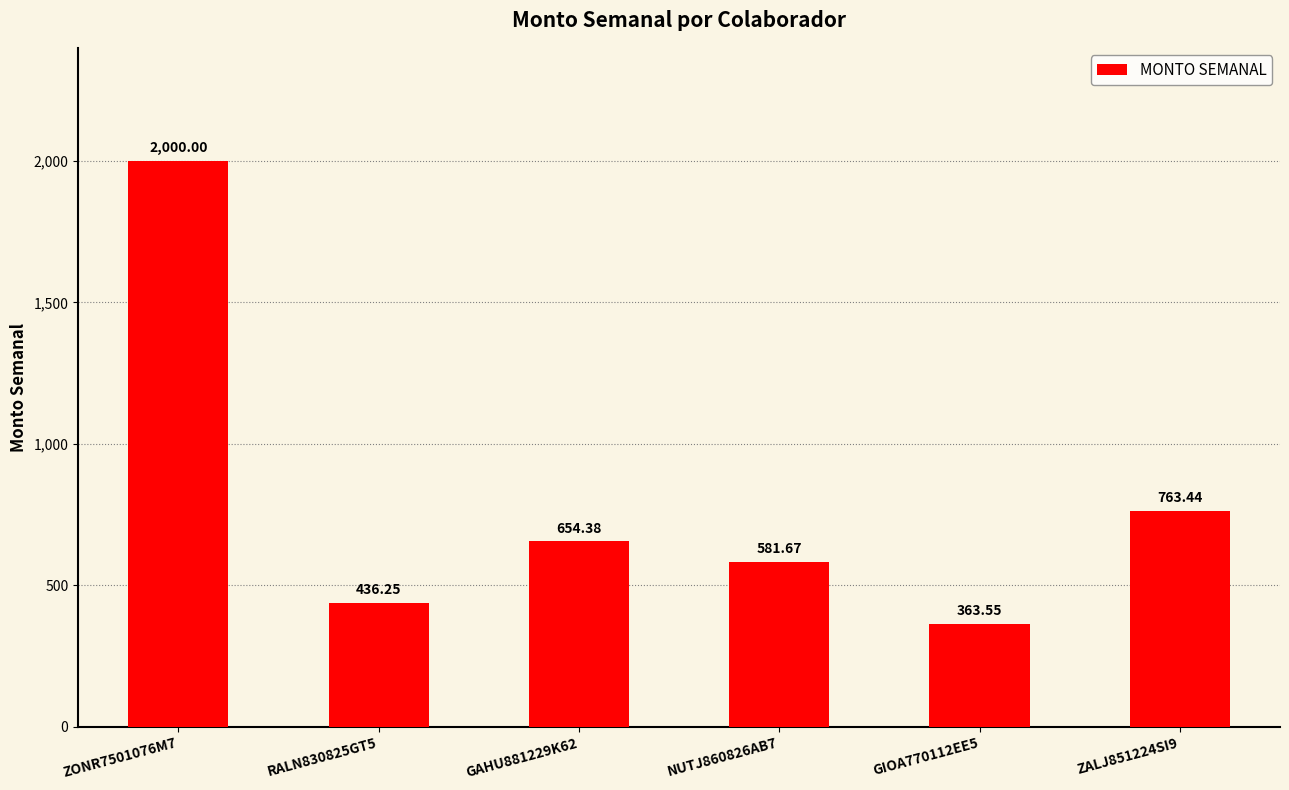

The value at ZALJ851224SI9 is 435.5. True or false?

False